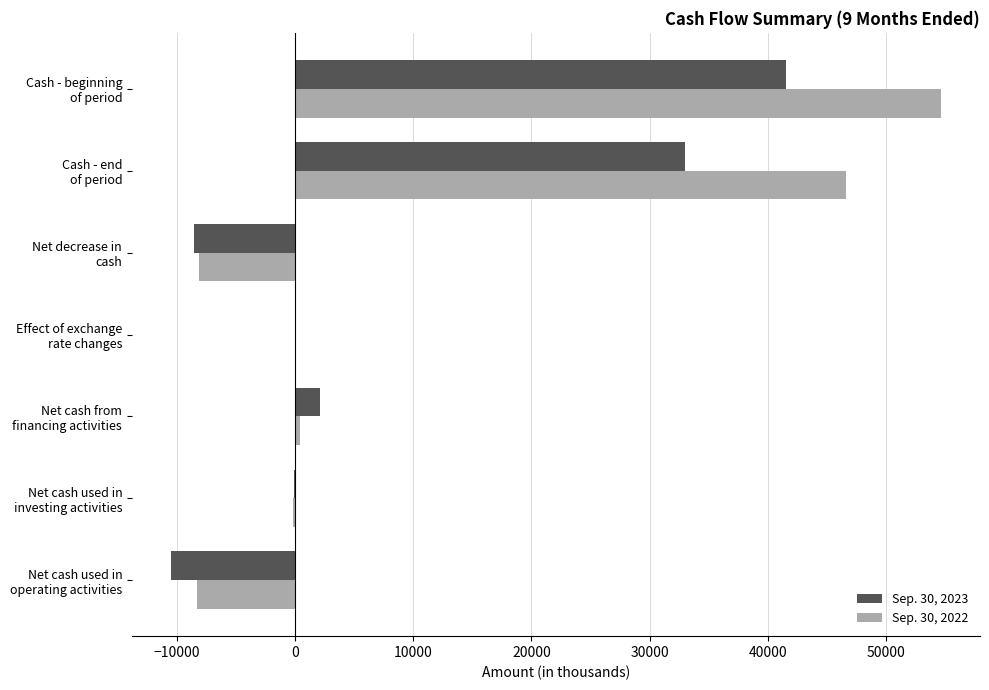

What is the maximum value shown in the chart?

54721